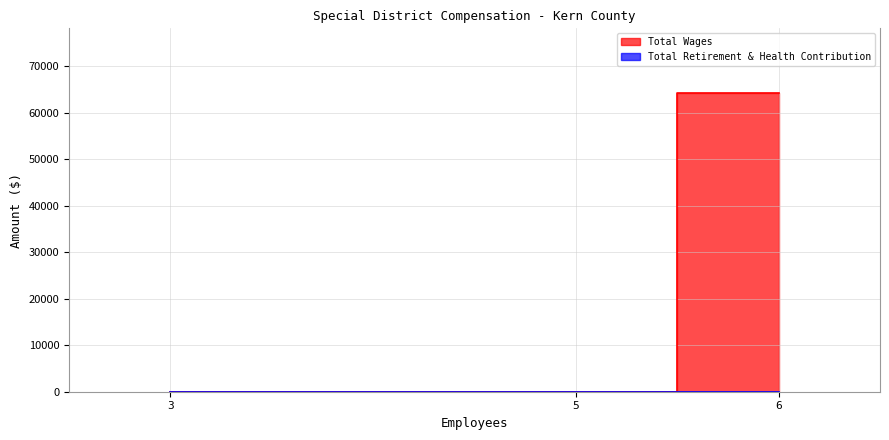

How many data points does each series have?

3